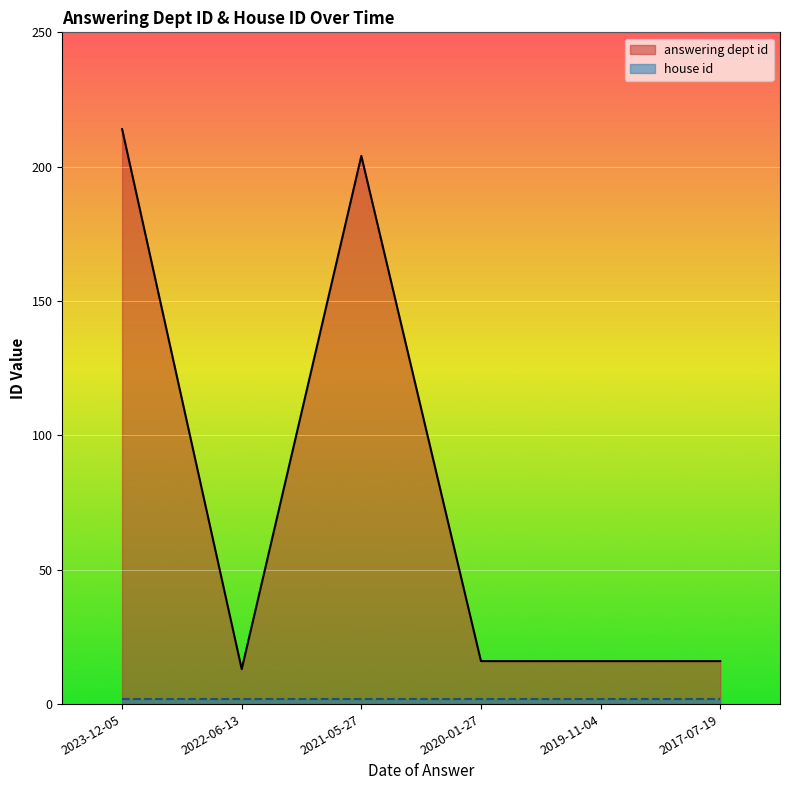

Between 2019-11-04 and 2017-07-19, which is larger?

2019-11-04